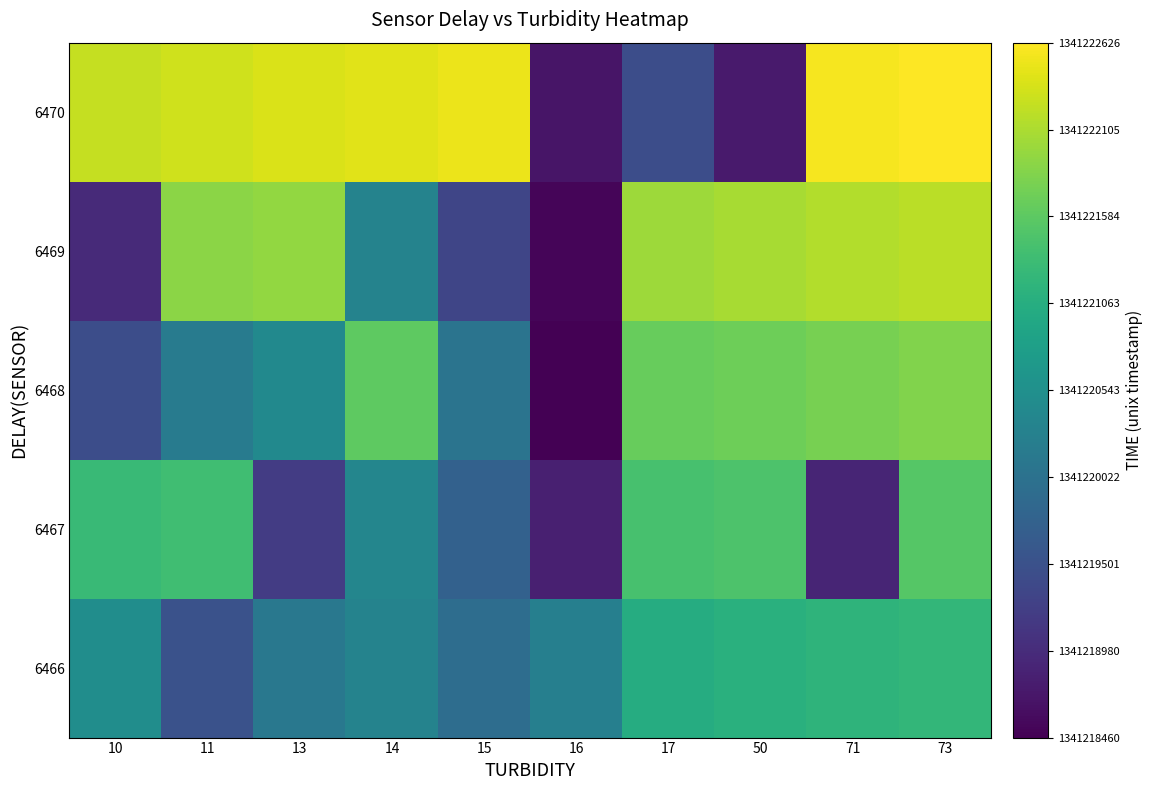

Reading right to left, what are all the values shown in this chart?

6466: 73=1341221223	71=1341221162	50=1341221101	17=1341221040	16=1341220256	15=1341219945	14=1341220317	13=1341220132	11=1341219512	10=1341220504
6467: 73=1341221528	71=1341218887	50=1341221467	17=1341221406	16=1341218826	15=1341219760	14=1341220380	13=1341219201	11=1341221345	10=1341221284
6468: 73=1341221833	71=1341221772	50=1341221711	17=1341221650	16=1341218460	15=1341220069	14=1341221589	13=1341220441	11=1341220193	10=1341219449
6469: 73=1341222199	71=1341222138	50=1341222077	17=1341222016	16=1341218521	15=1341219325	14=1341220317	13=1341221955	11=1341221894	10=1341218949
6470: 73=1341222626	71=1341222565	50=1341218765	17=1341219449	16=1341218704	15=1341222504	14=1341222443	13=1341222382	11=1341222321	10=1341222260